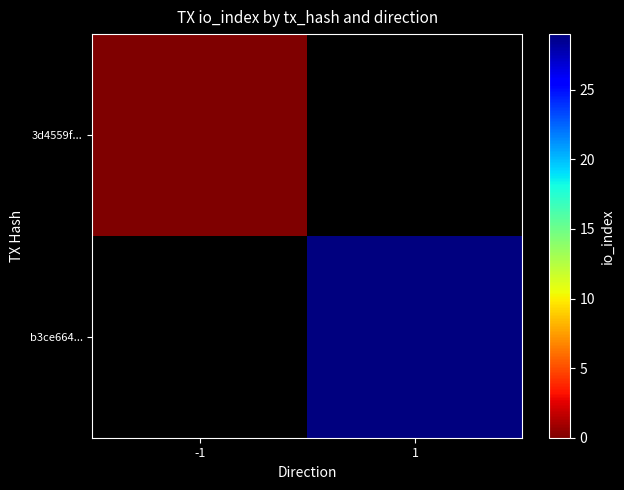

Rank the series at -1 from highest to lowest value.

3d4559f..., b3ce664...